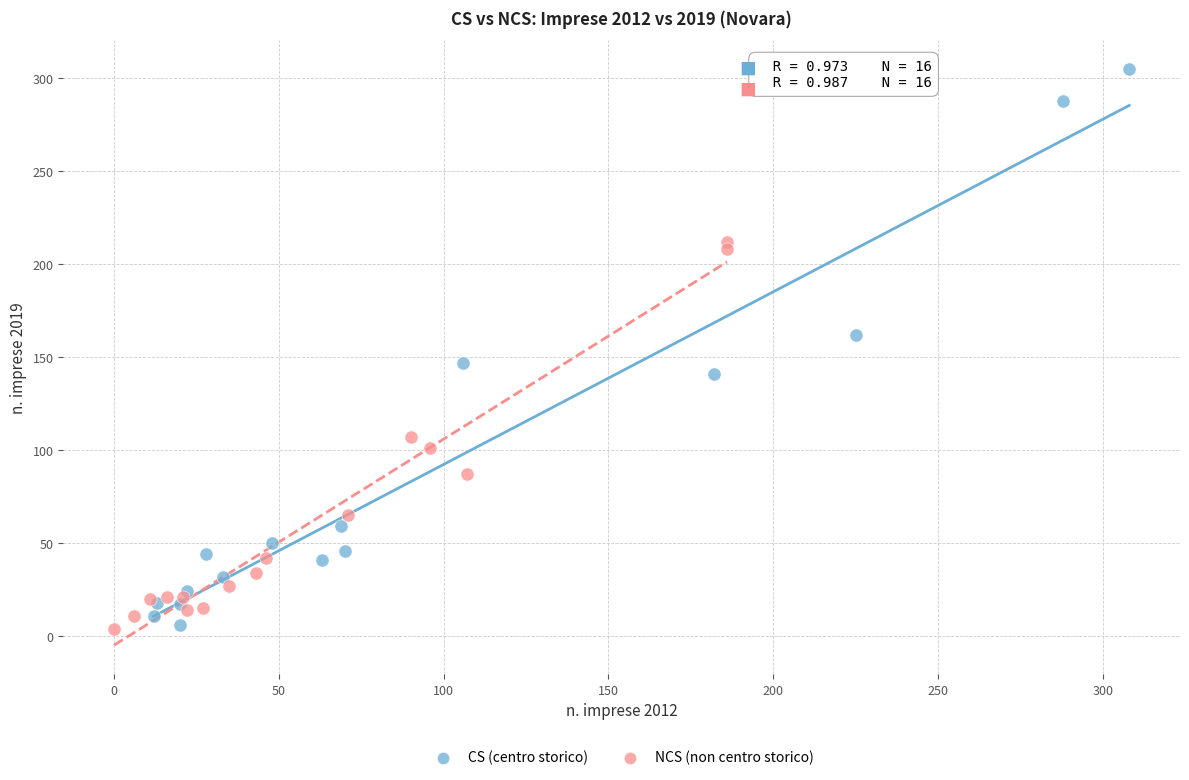

Which series contains the highest Y value?

CS (centro storico)